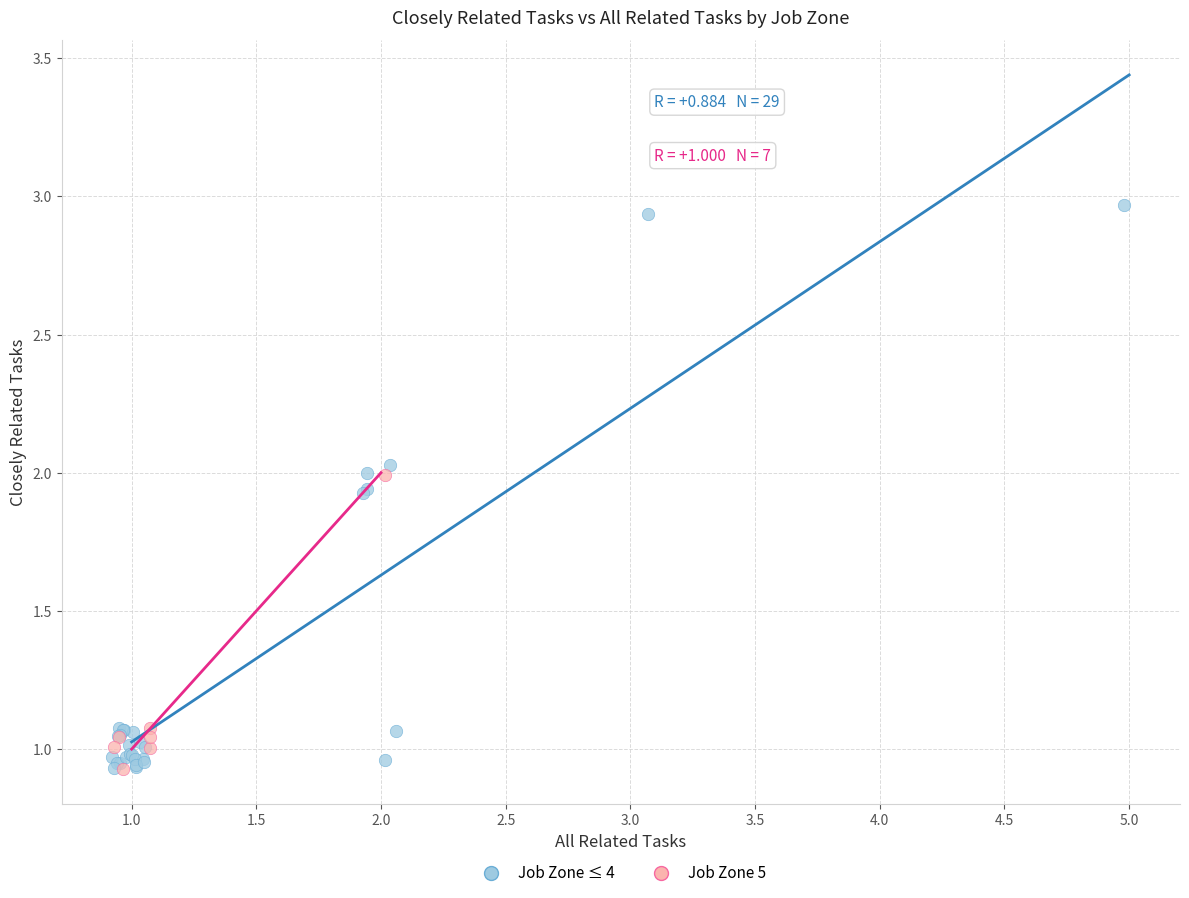

Which series has the widest spread of Y values?

Job Zone ≤ 4